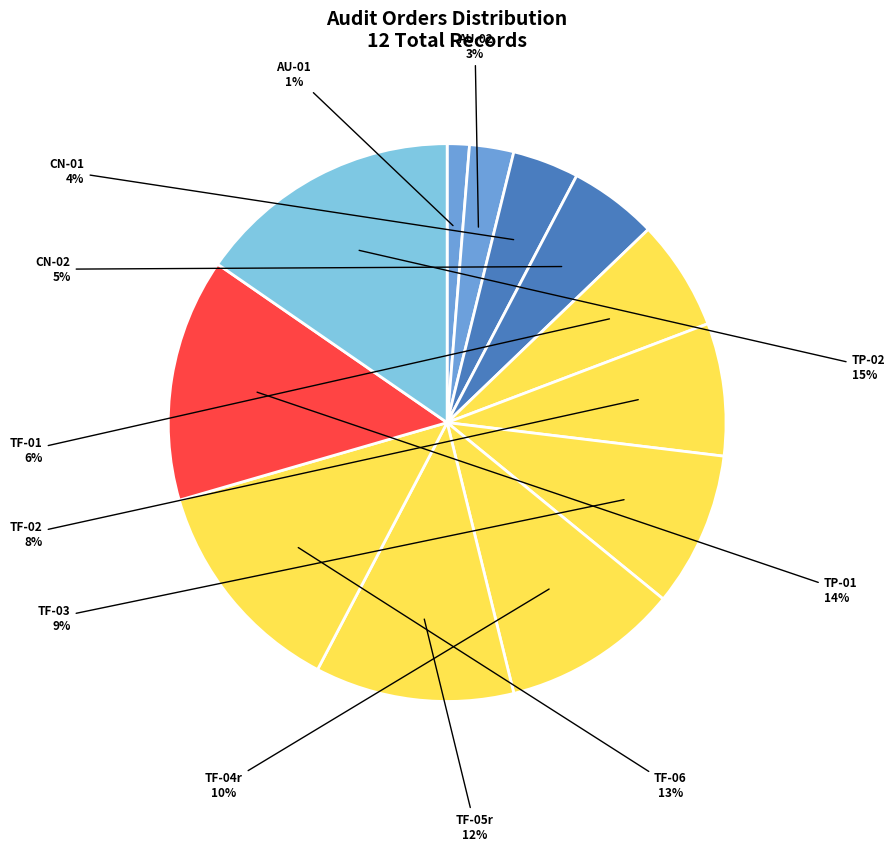

What percentage is the TF-02 slice, to the nearest percent?

8%